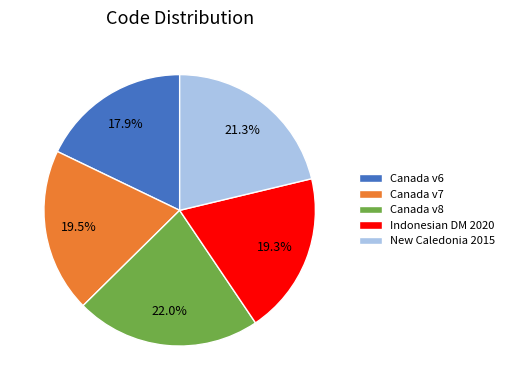

What percentage do Indonesian DM 2020 and Canada v7 together represent?

38.8%